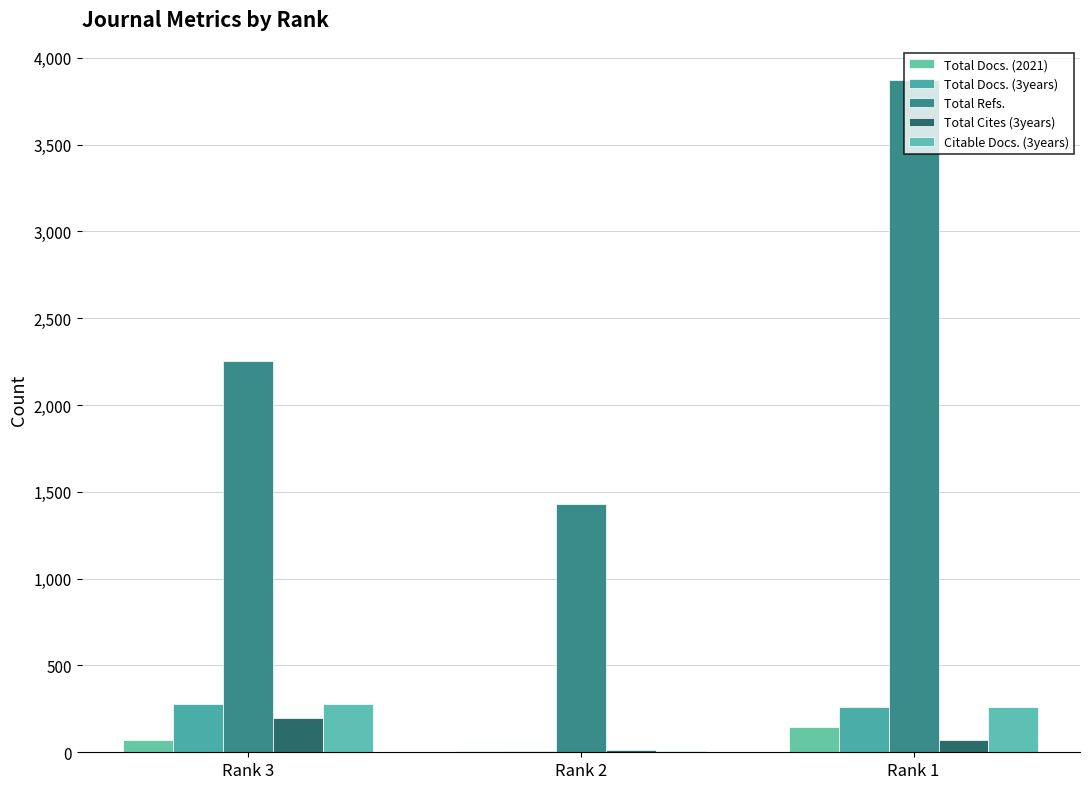

Which series changed the most between Rank 3 and Rank 1?

Total Refs.